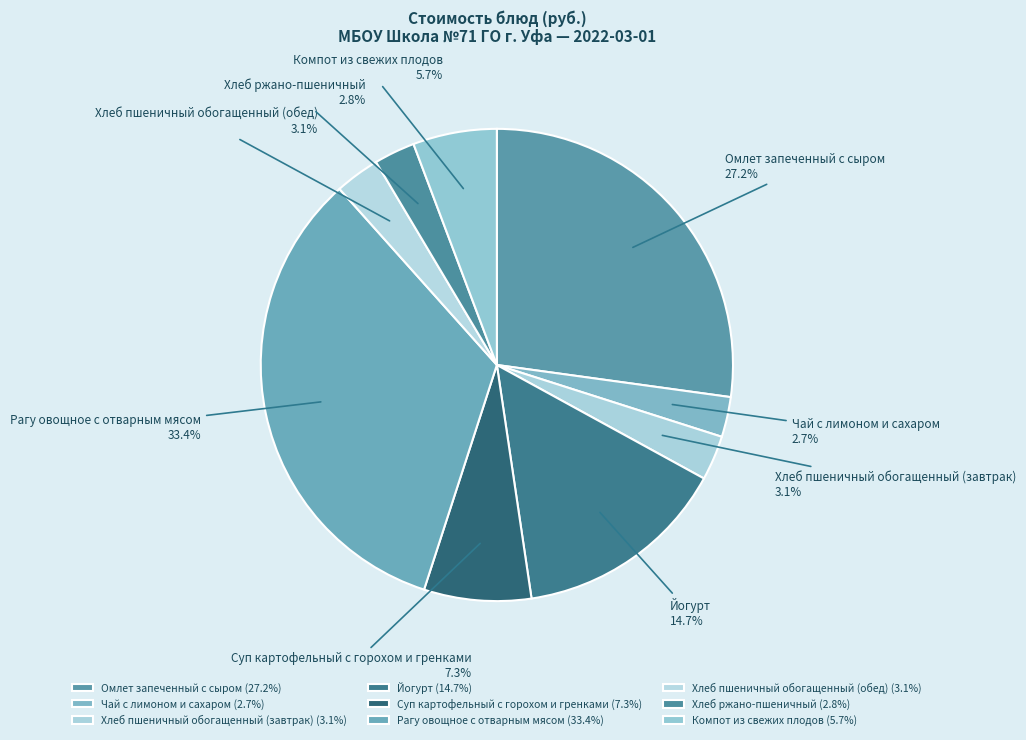

To the nearest percent, what is the average slice percentage?

11%